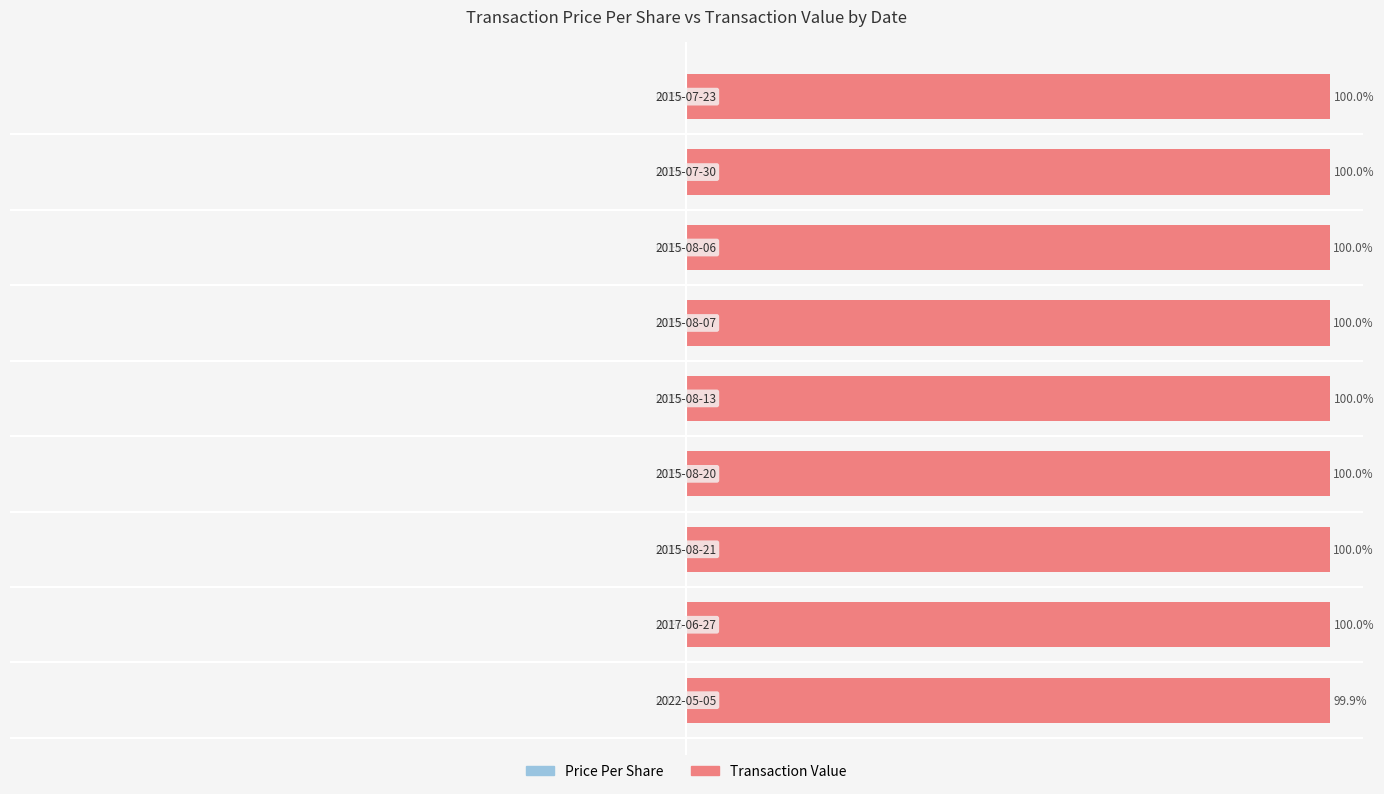

At how many categories does at least one series exceed 13?

9